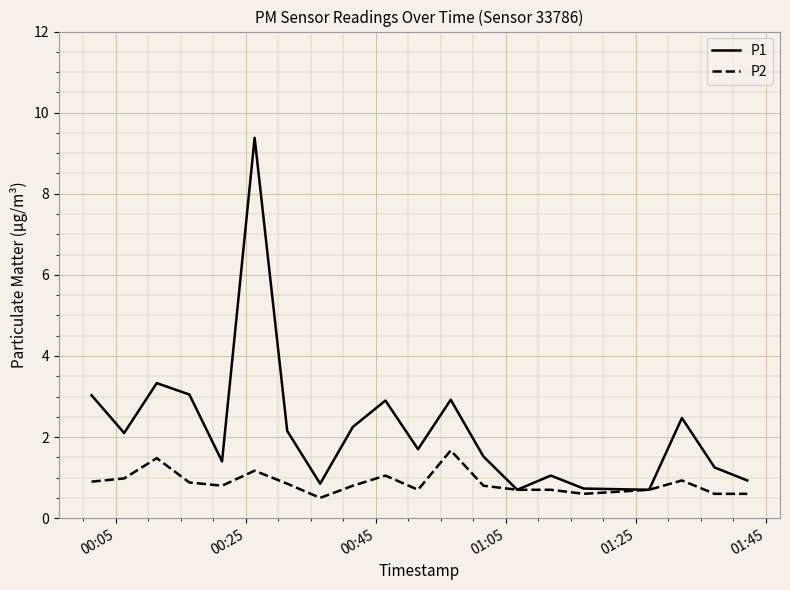

List the series in order of their peak value, highest first.

P1, P2